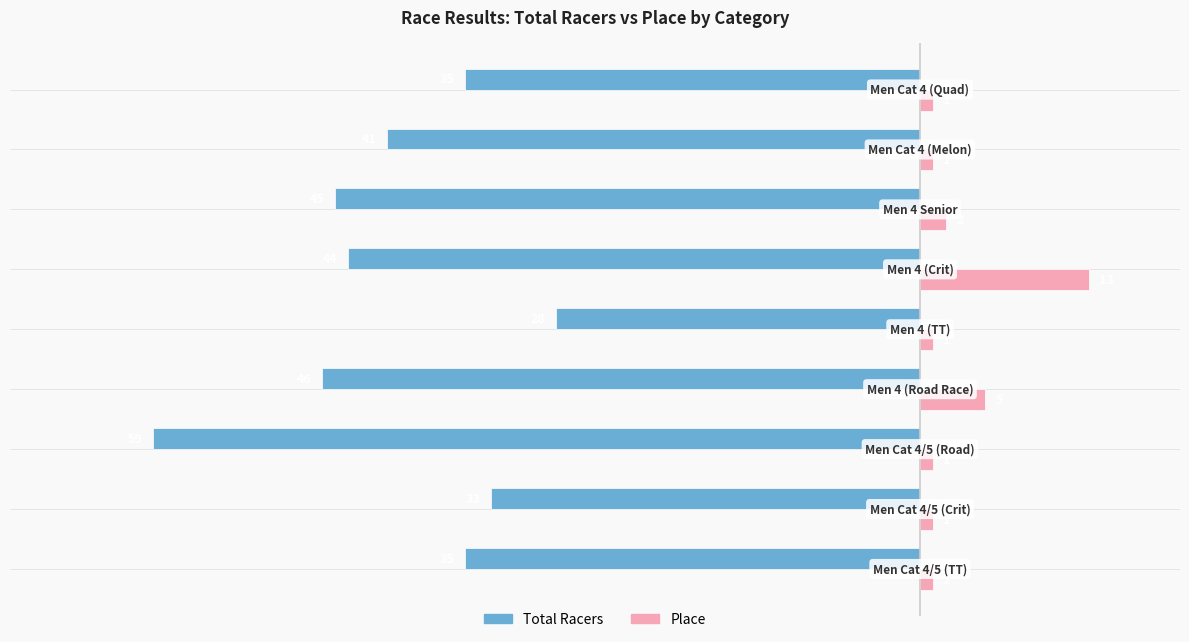

Which series has the largest total across all categories?

Place